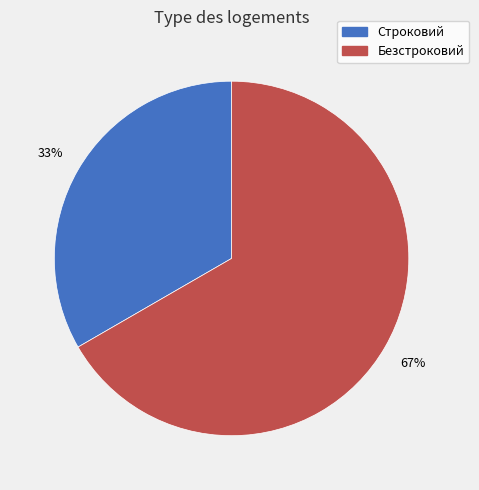

Rank the categories by value from lowest to highest.

Строковий, Безстроковий